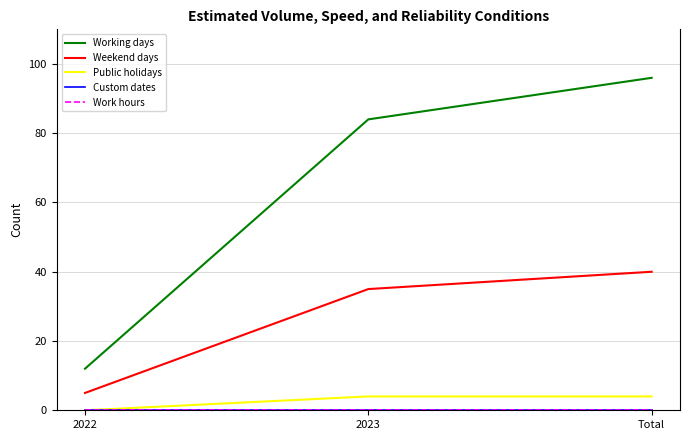

Between 2022 and 2023, which is larger?

2023